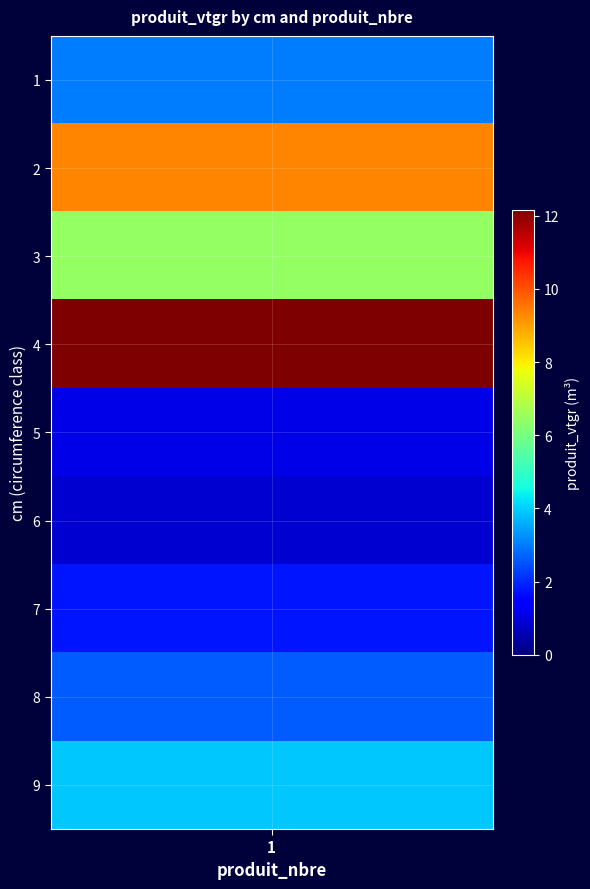

What is the minimum value shown in the chart?

0.9